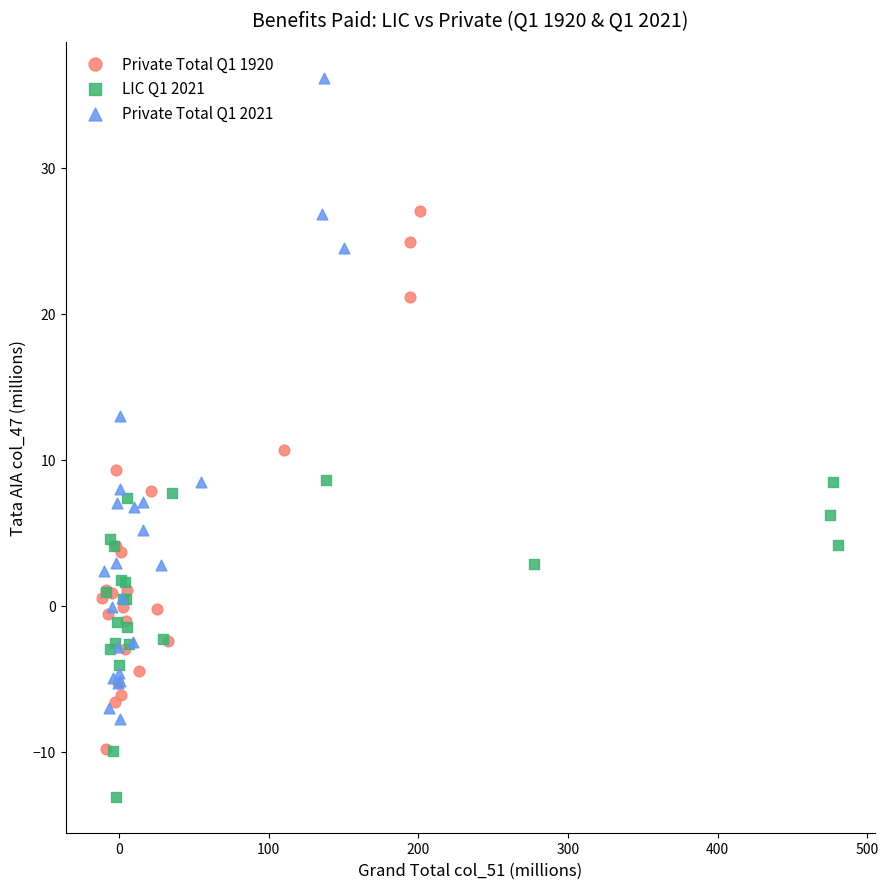

What are all the series names shown in the legend?

Private Total Q1 1920, LIC Q1 2021, Private Total Q1 2021